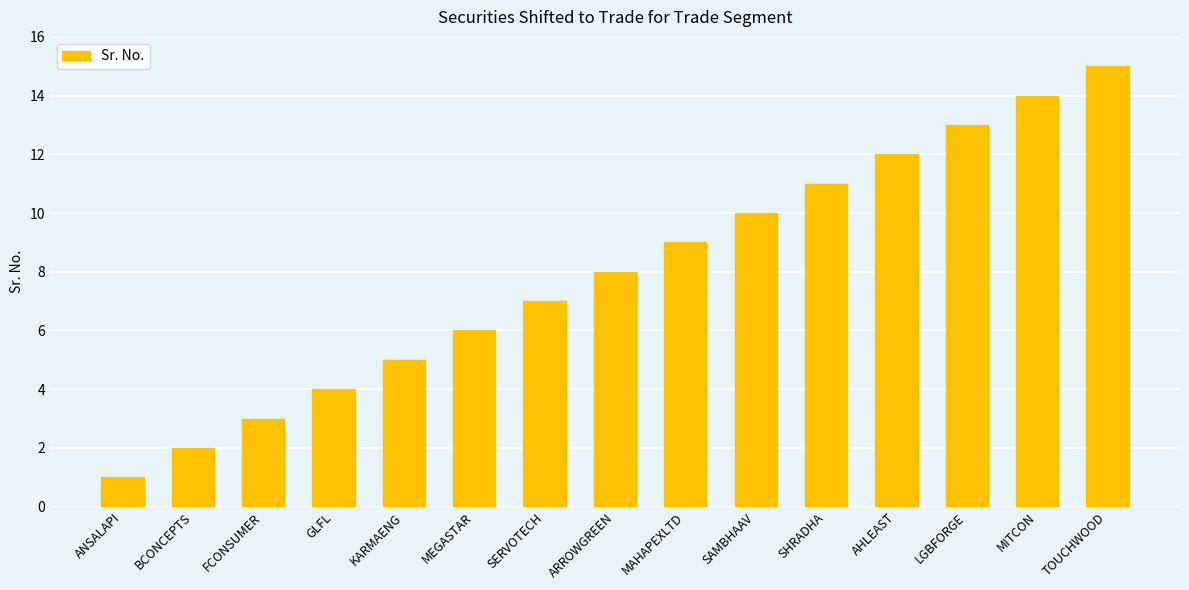

The chart shows a value of 6 at MEGASTAR. True or false?

True